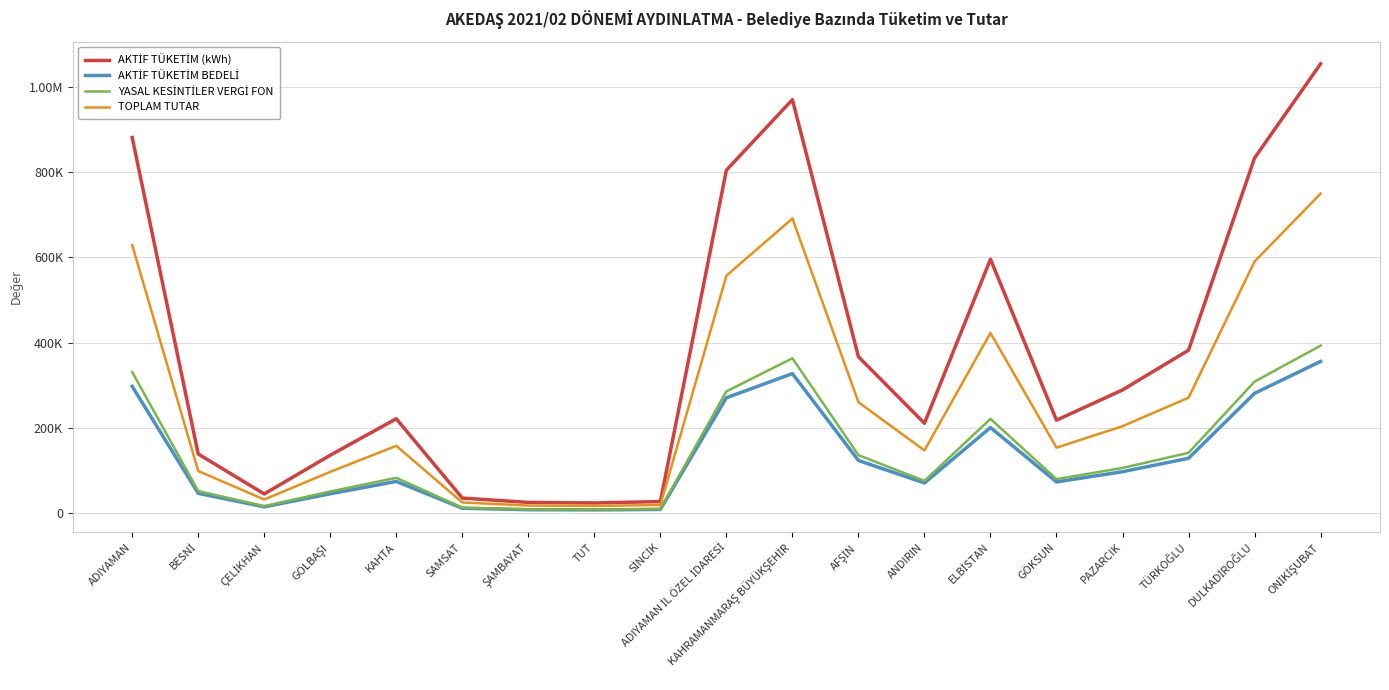

What is the total value across all series at SAMSAT?

87405.1